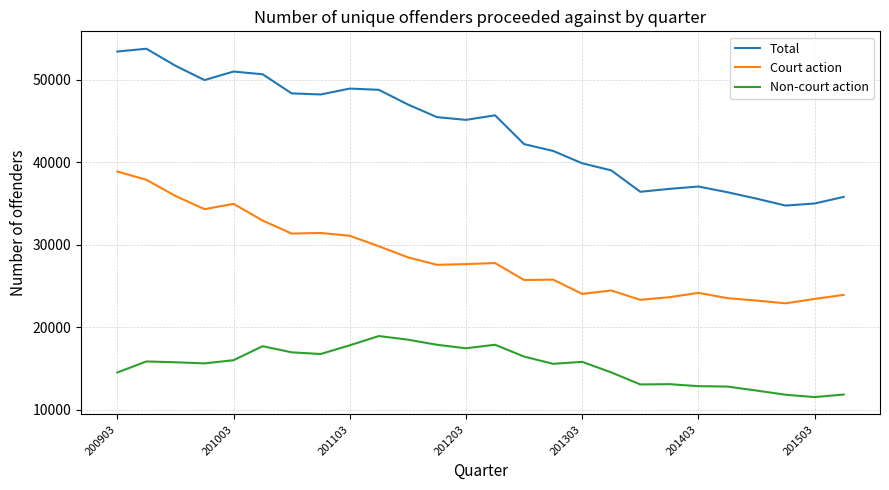

Which series has the largest total across all categories?

Total